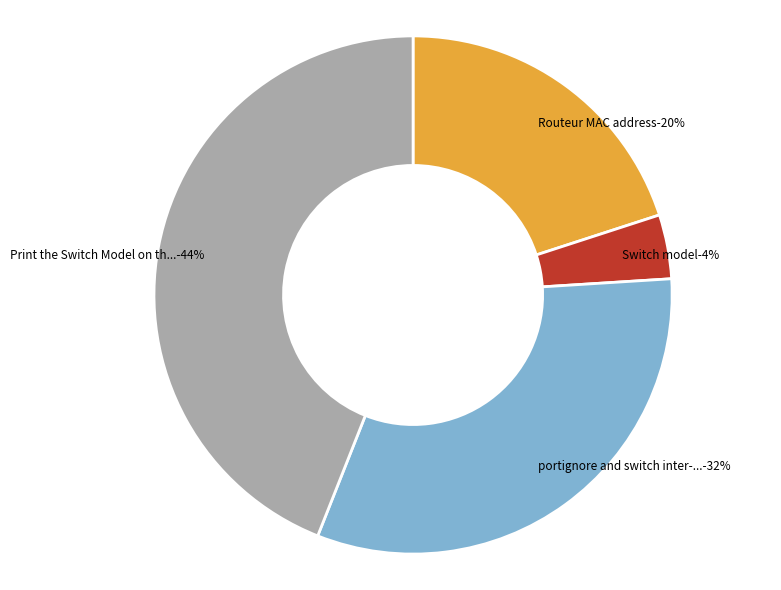

What is the largest slice in the pie chart?

Print the Switch Model on the map